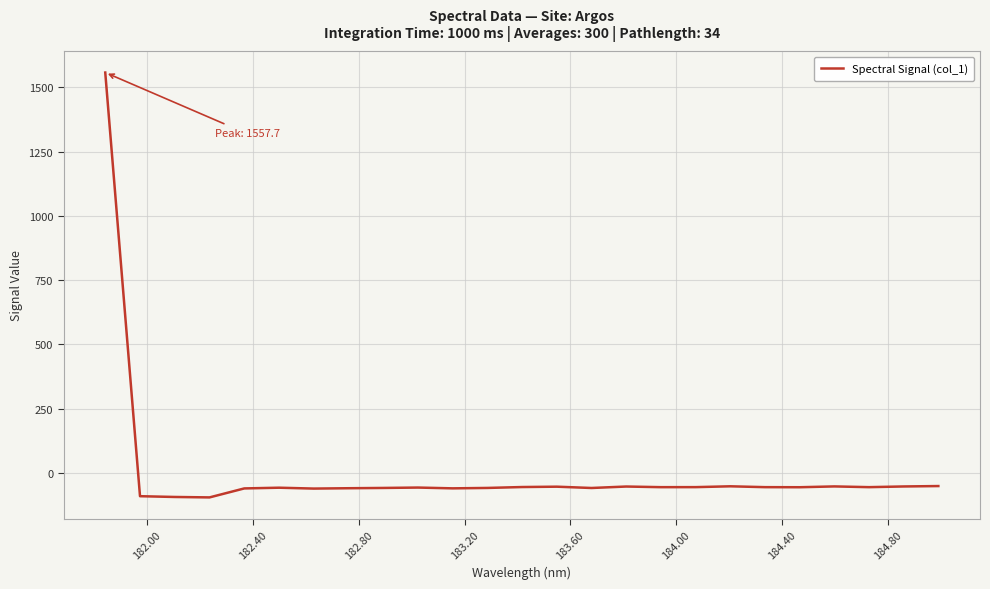

What is the difference between the maximum and minimum values?

1653.3